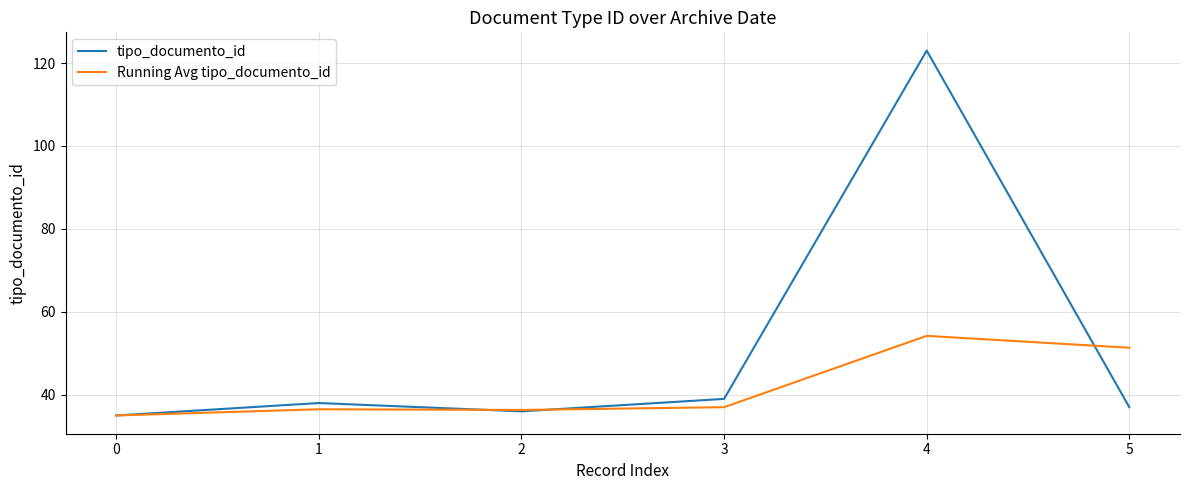

Rank the series by their maximum value, from lowest to highest.

Running Avg tipo_documento_id, tipo_documento_id